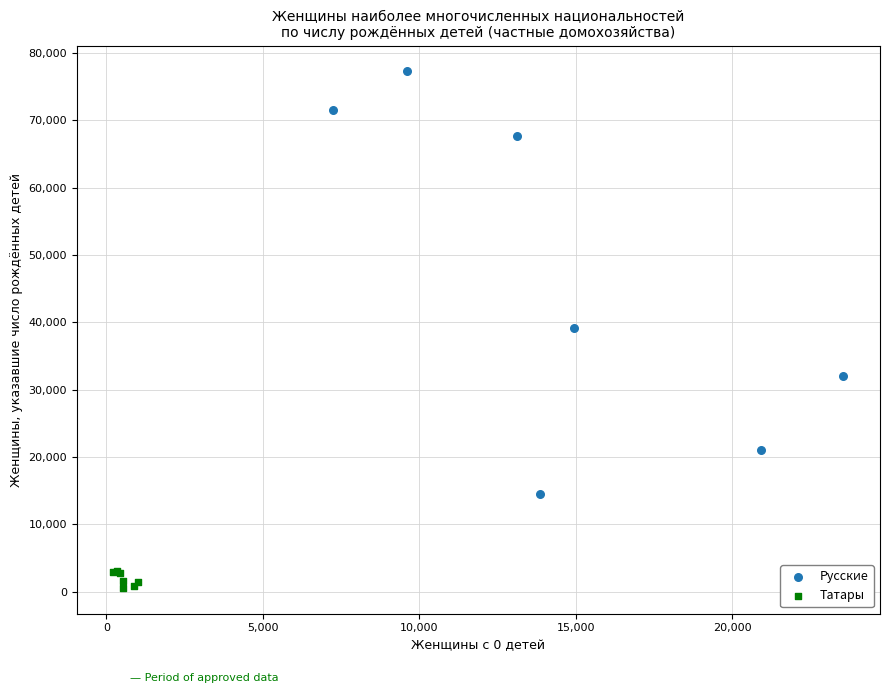

Which series reaches the maximum Y coordinate?

Русские